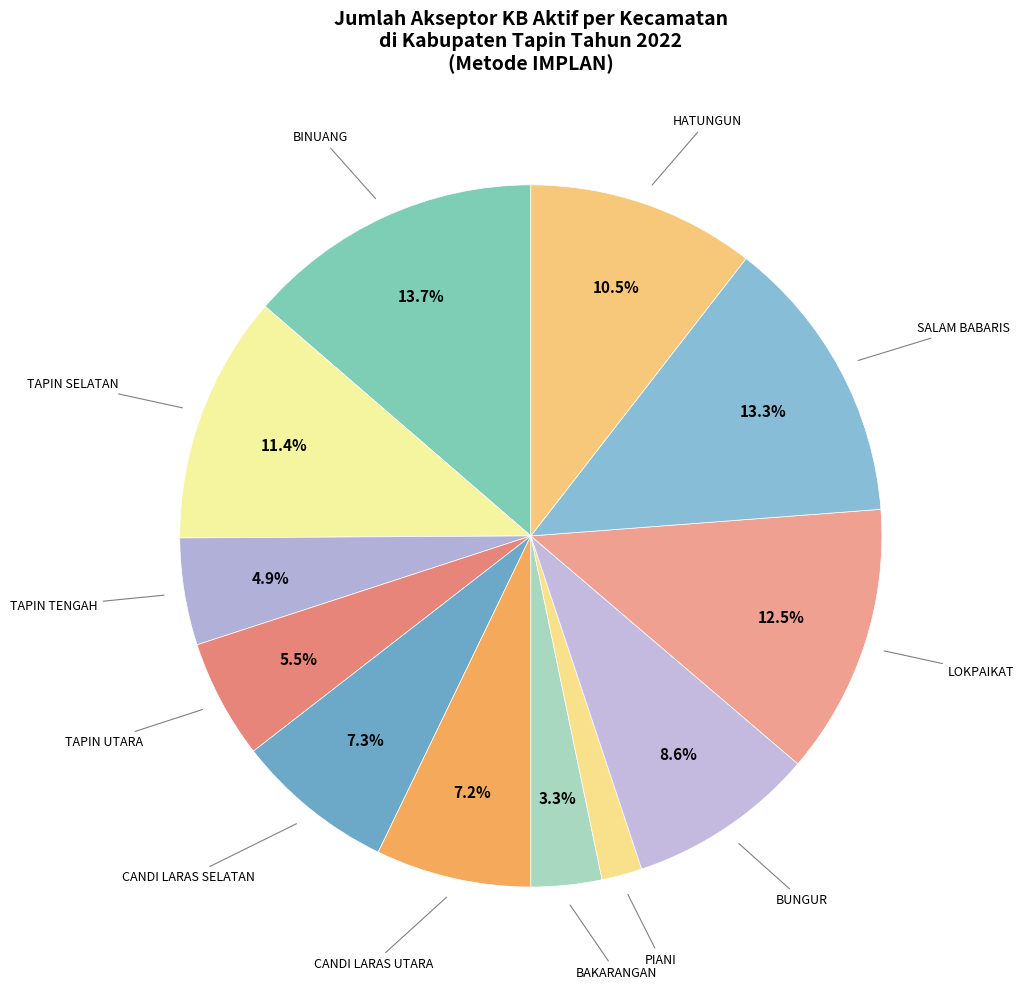

Rank the categories by value from lowest to highest.

PIANI, BAKARANGAN, TAPIN TENGAH, TAPIN UTARA, CANDI LARAS UTARA, CANDI LARAS SELATAN, BUNGUR, HATUNGUN, TAPIN SELATAN, LOKPAIKAT, SALAM BABARIS, BINUANG